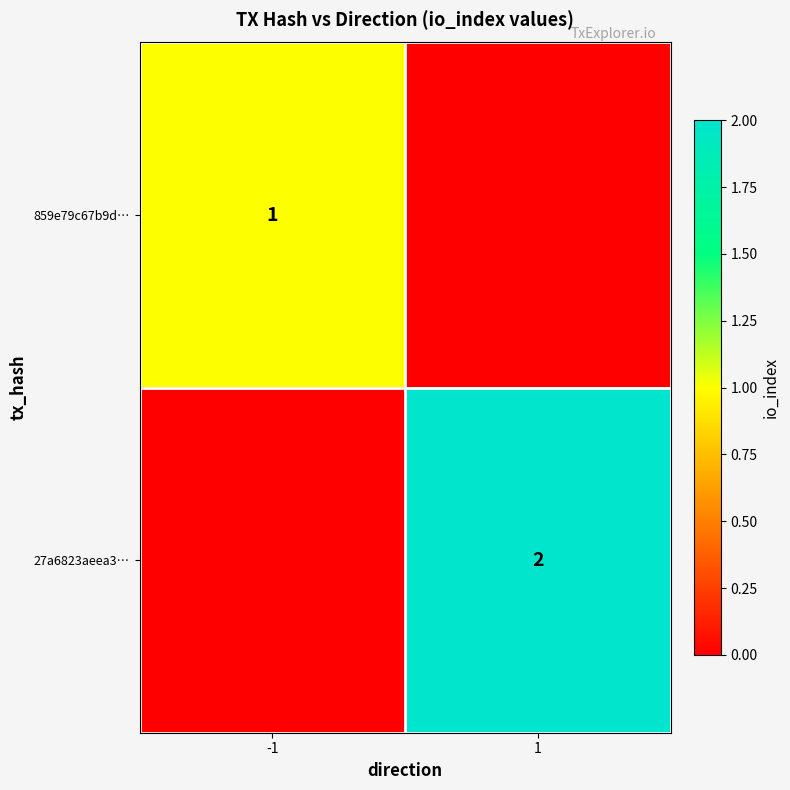

What is the total value across all series at -1?

1